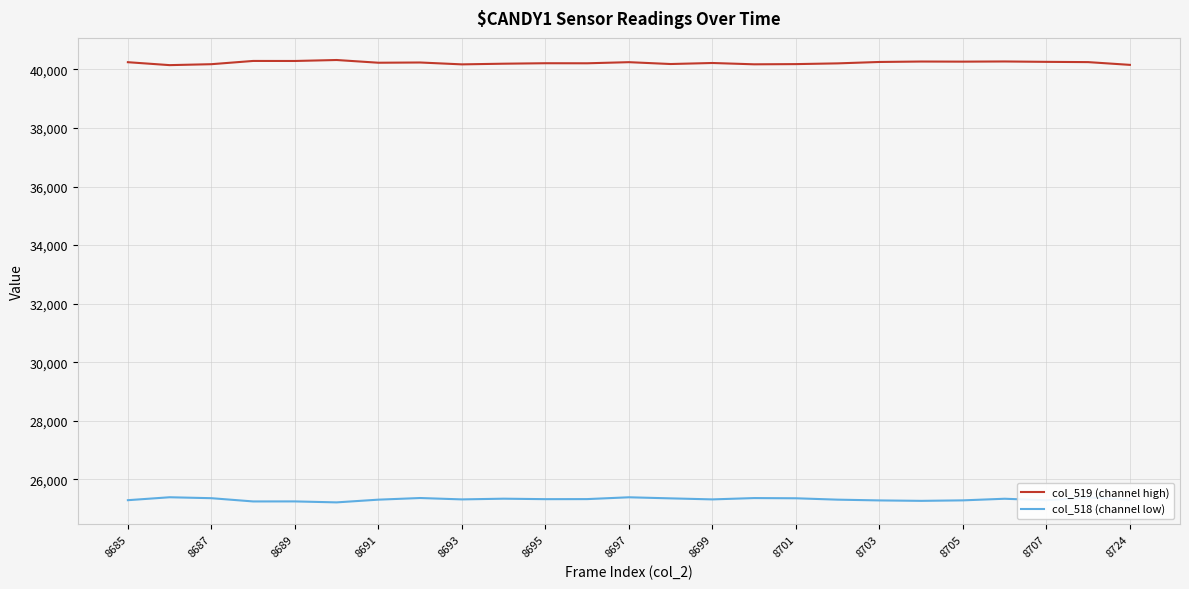

List the series in order of their overall mean, highest first.

col_519 (channel high), col_518 (channel low)